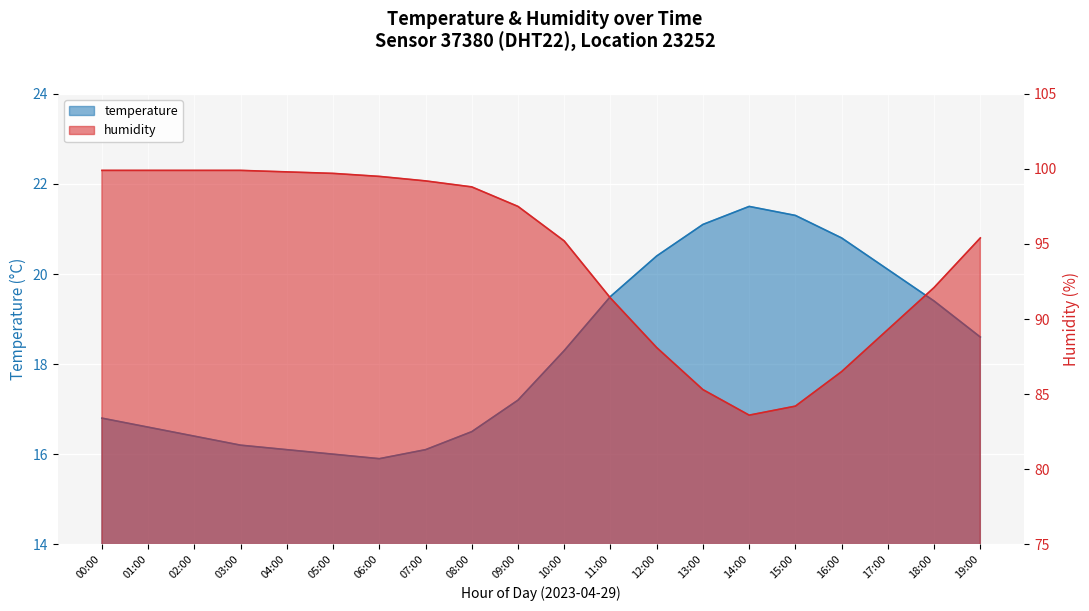

How many series are shown in this chart?

2